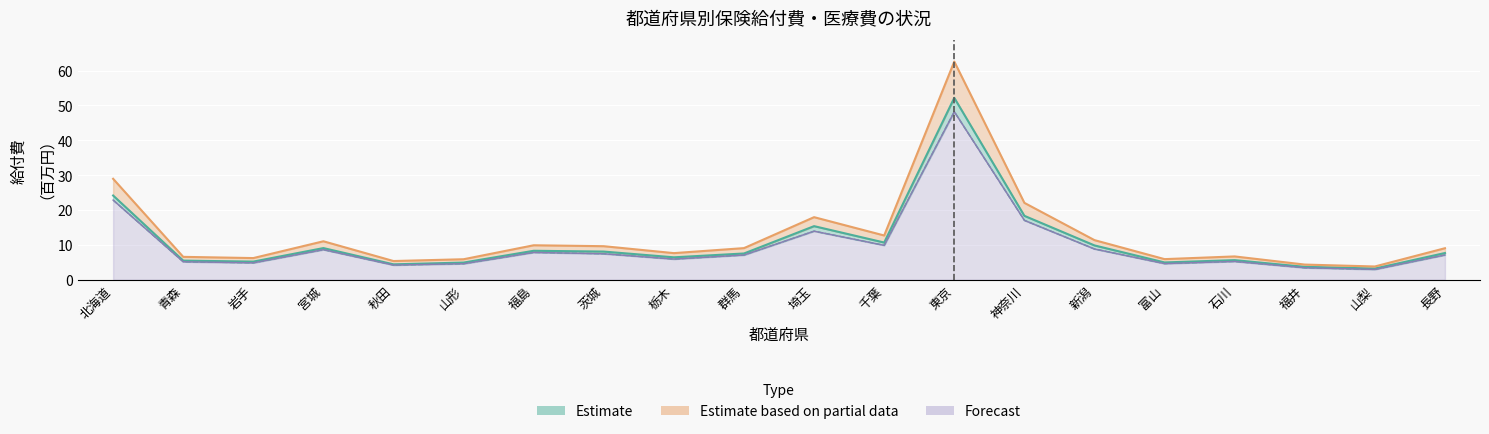

Is the value of 保険給付費計 at 山形 greater than the value of 医療給付費計 at 埼玉?

No